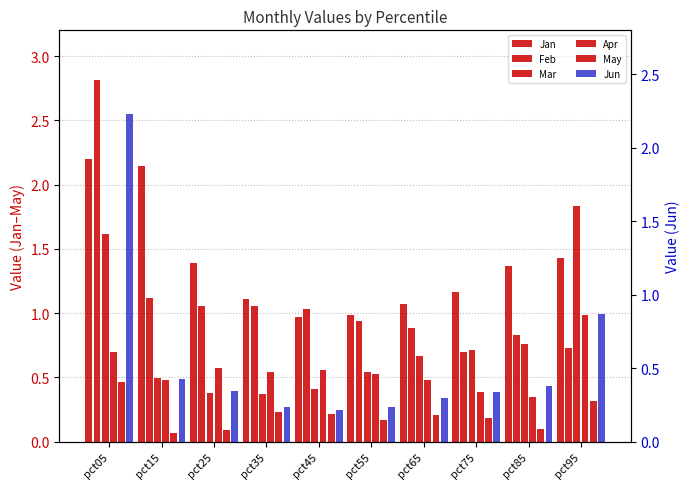

How many groups of bars are there?

10